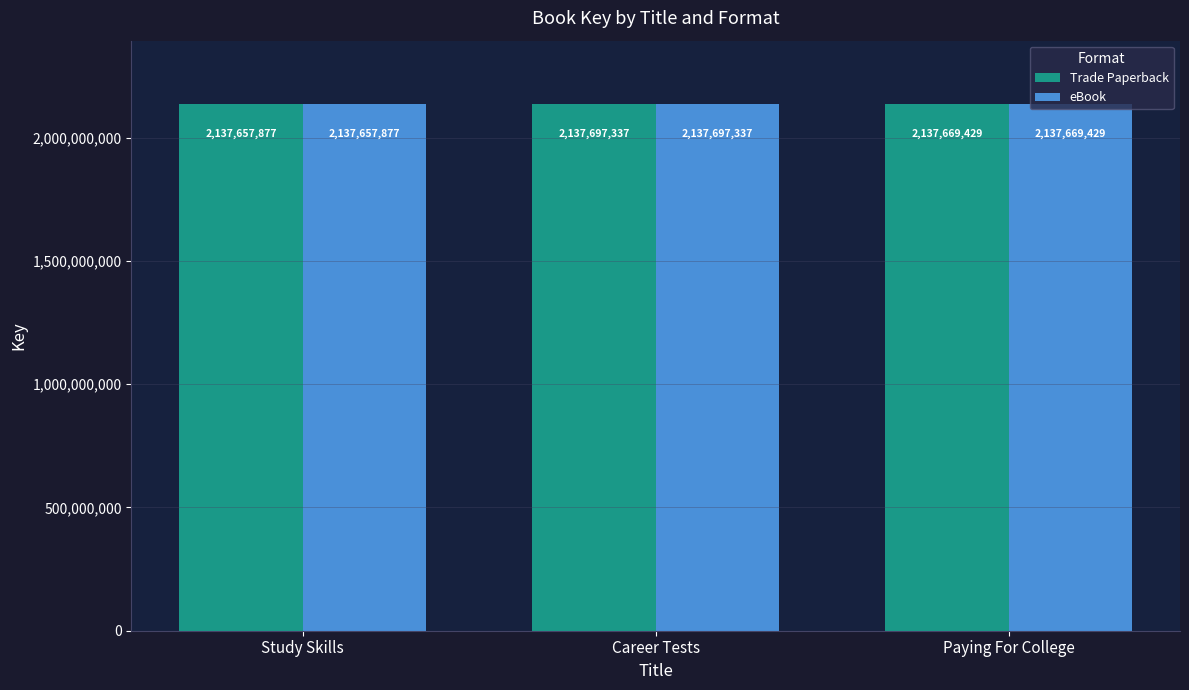

The value of Trade Paperback at Study Skills is 3439729381. True or false?

False